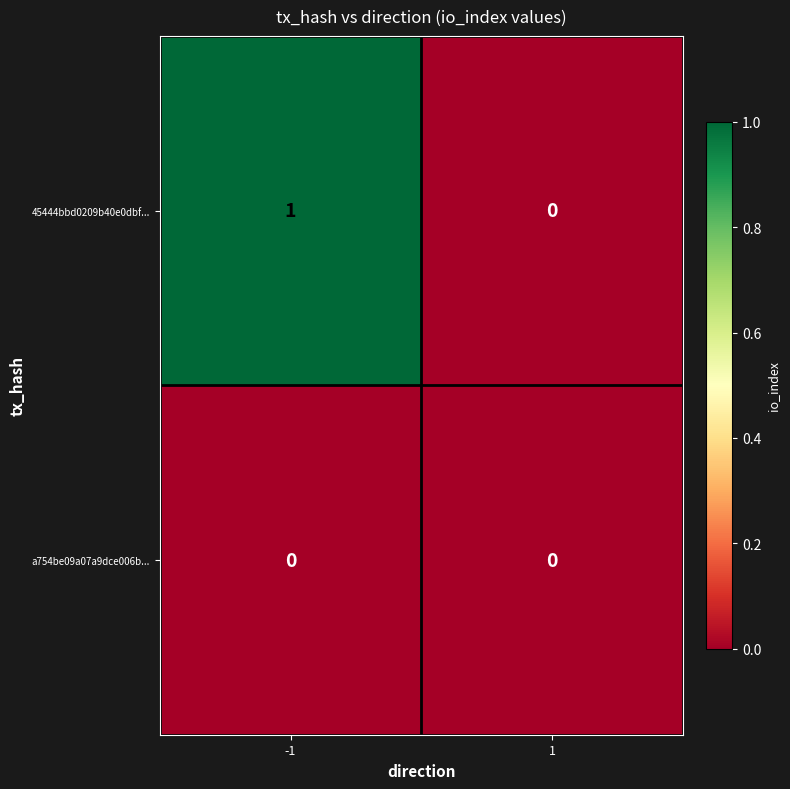

Which series has the widest spread of values?

45444bbd0209b40e0dbf...